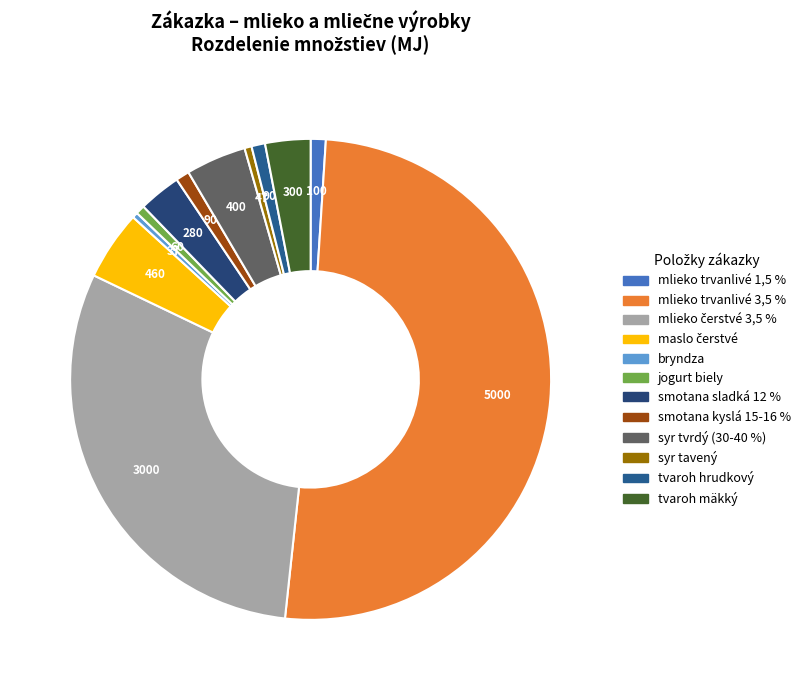

What is the ratio of the value at jogurt biely to the value at tvaroh mäkký?

0.2